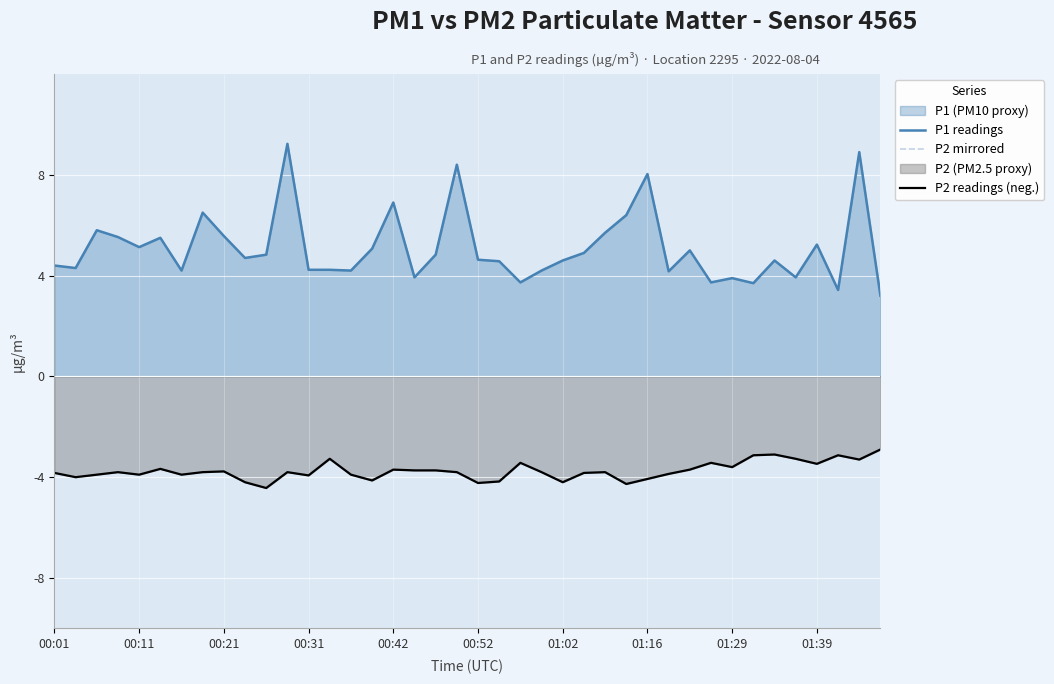

The P2 mirrored series shows -5.8 at 00:21. True or false?

False